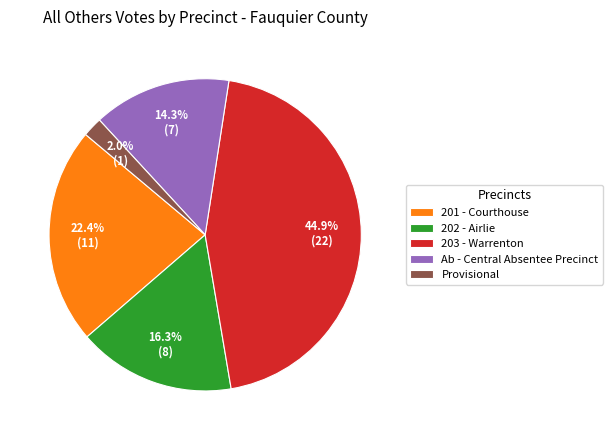

Between 203 - Warrenton and 202 - Airlie, which is larger?

203 - Warrenton